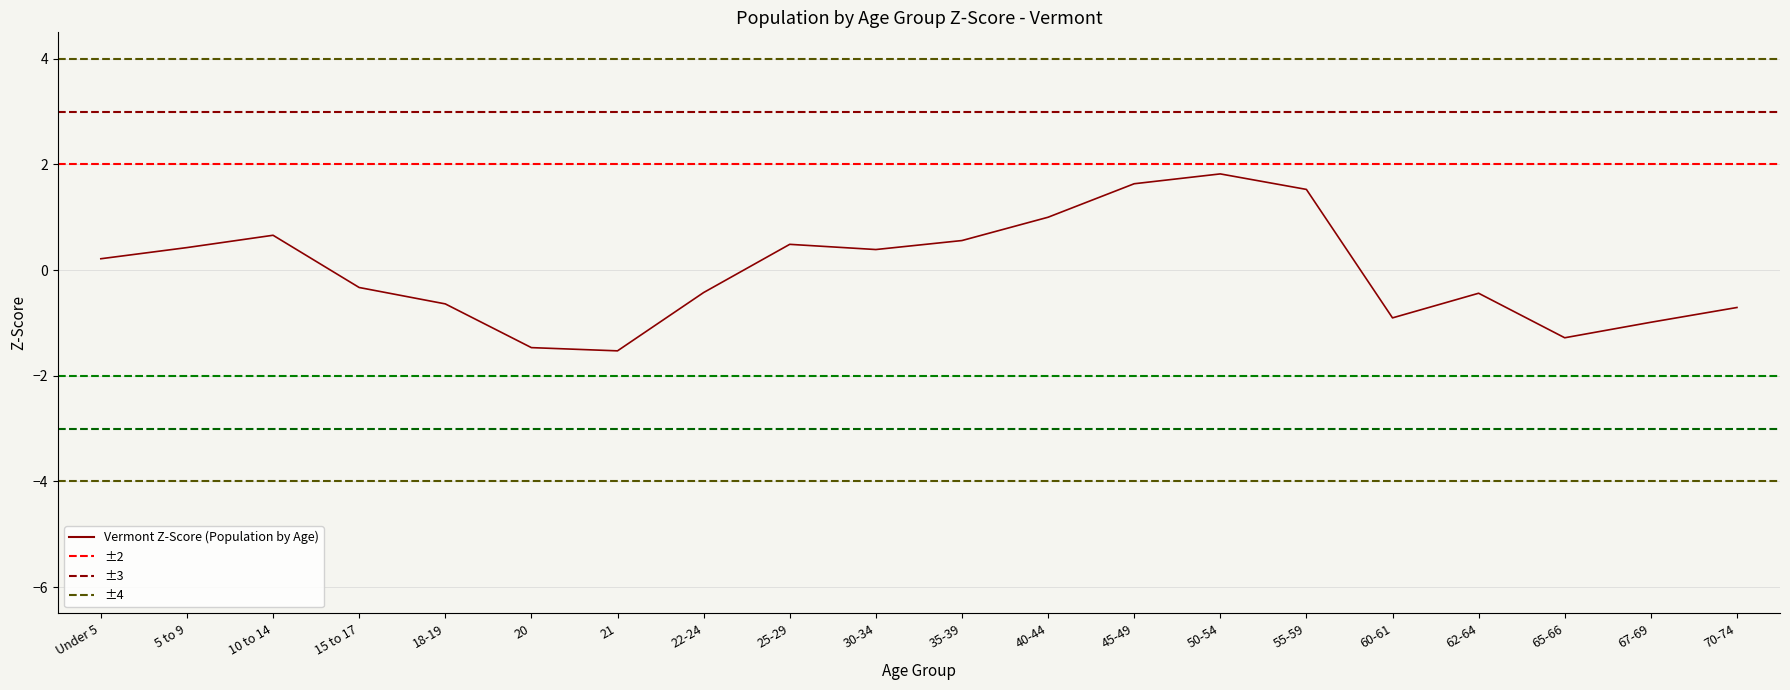

At which category does the data reach its first local valley?

21